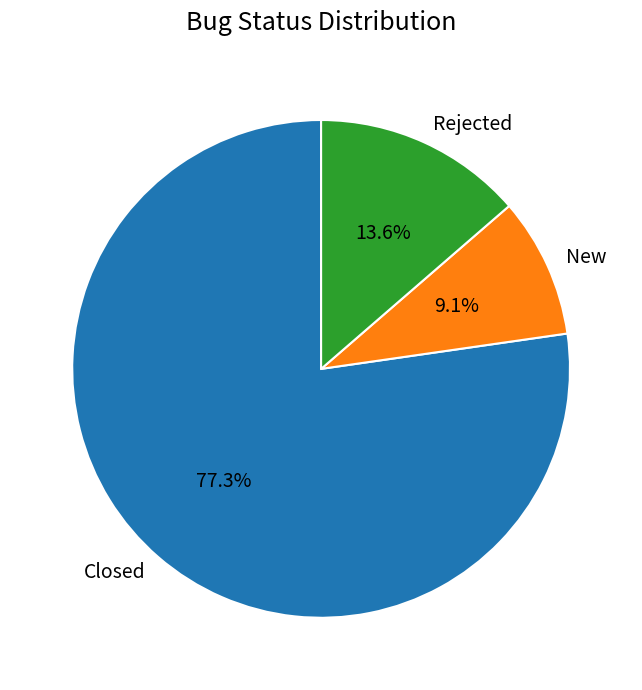

To the nearest percent, what is the difference between the Rejected and Closed slice percentages?

64%